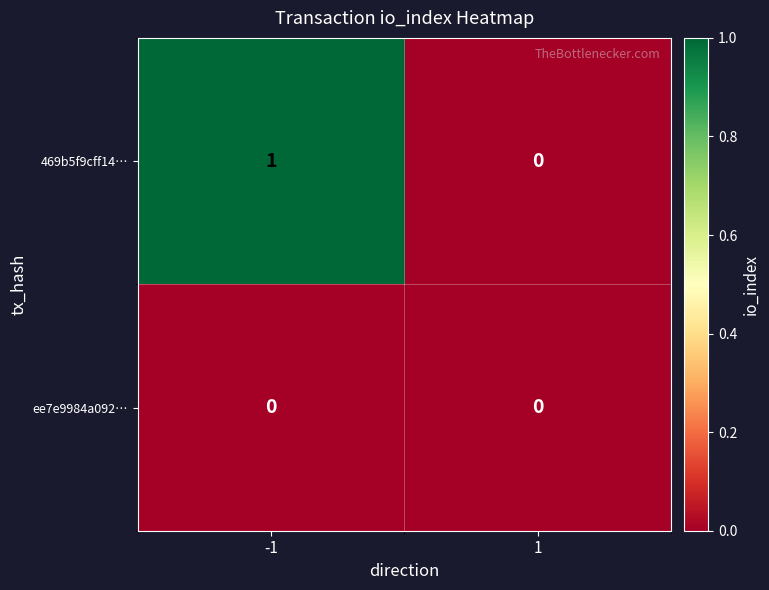

Which category has the highest value across all series?

-1